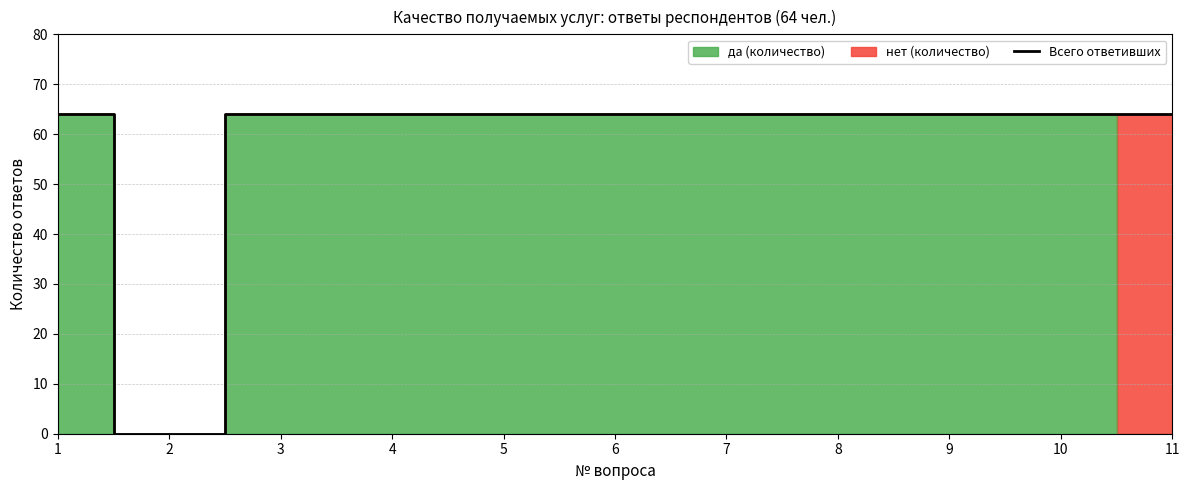

What is the greatest value displayed?

64